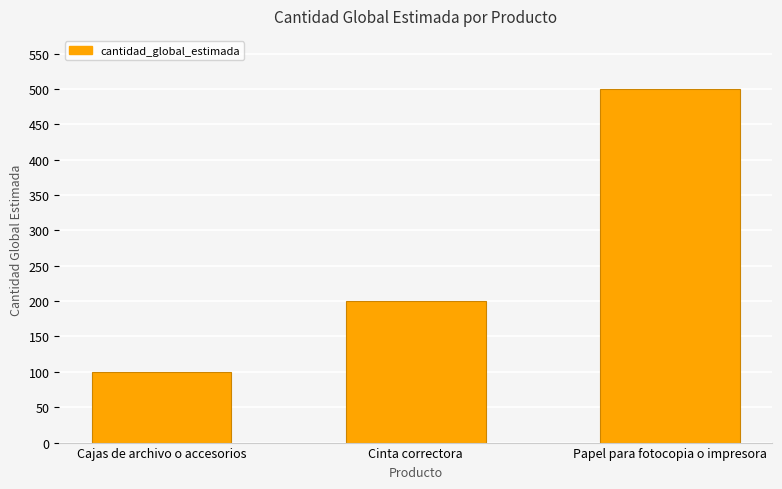

Does the chart contain stacked bars?

No